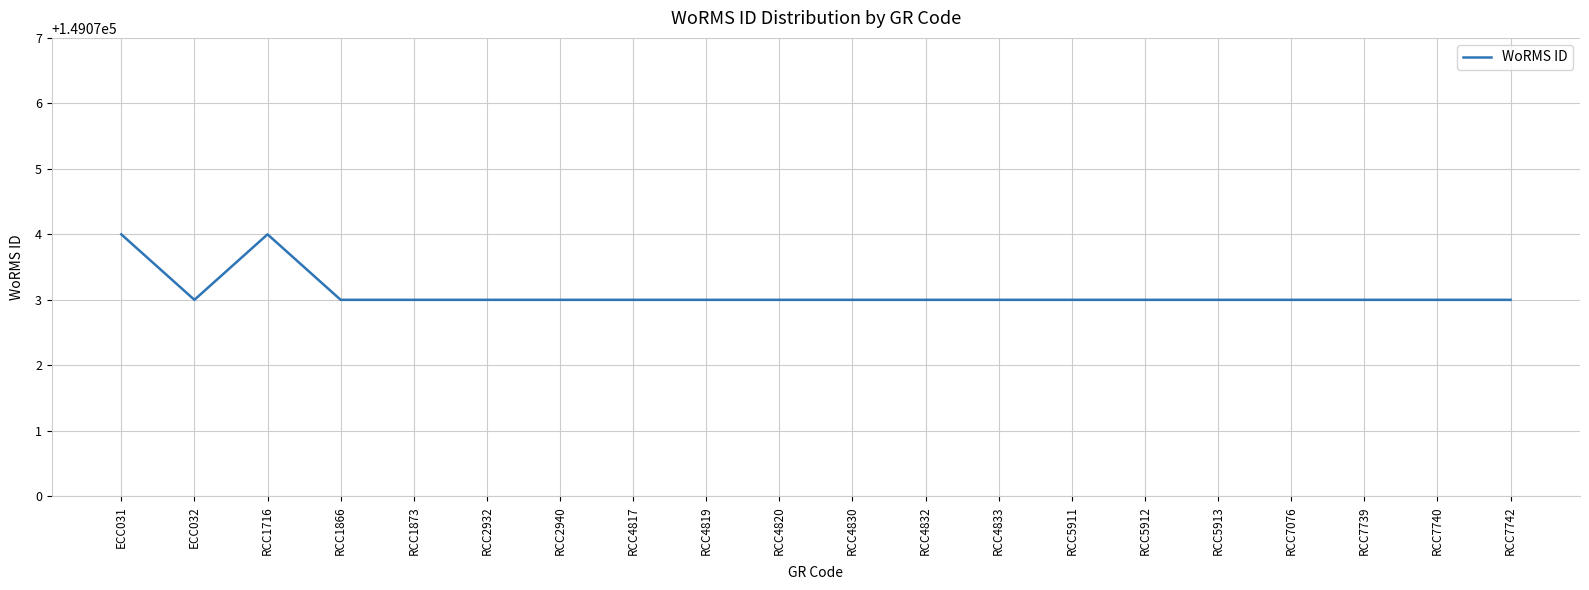

What is the difference between the maximum and second lowest values?

1